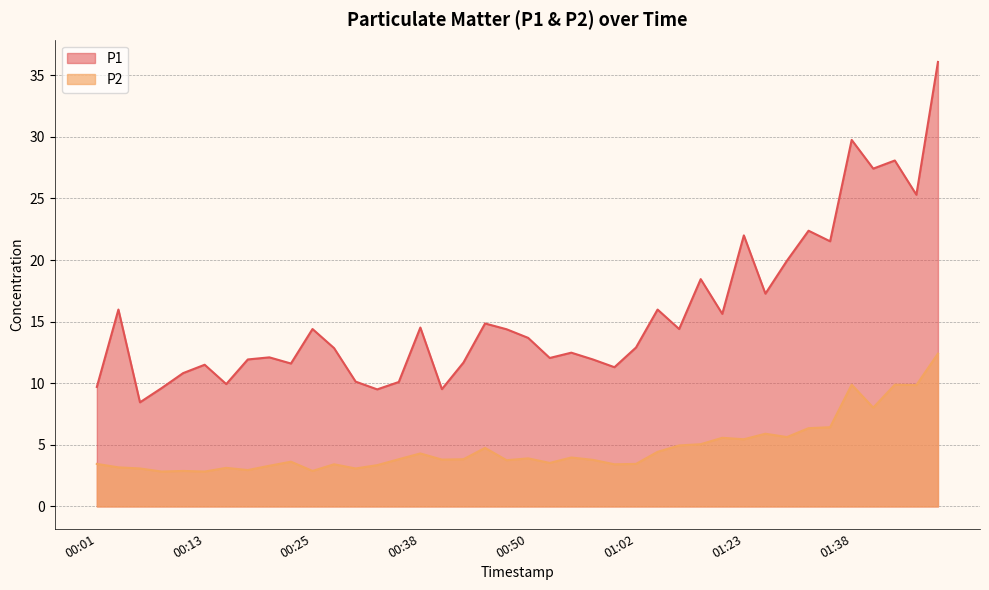

At which category is the sum across all series the highest?

01:48